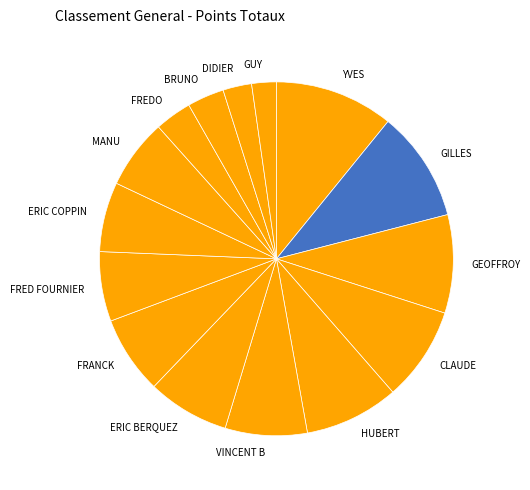

How many segments does this pie chart have?

15